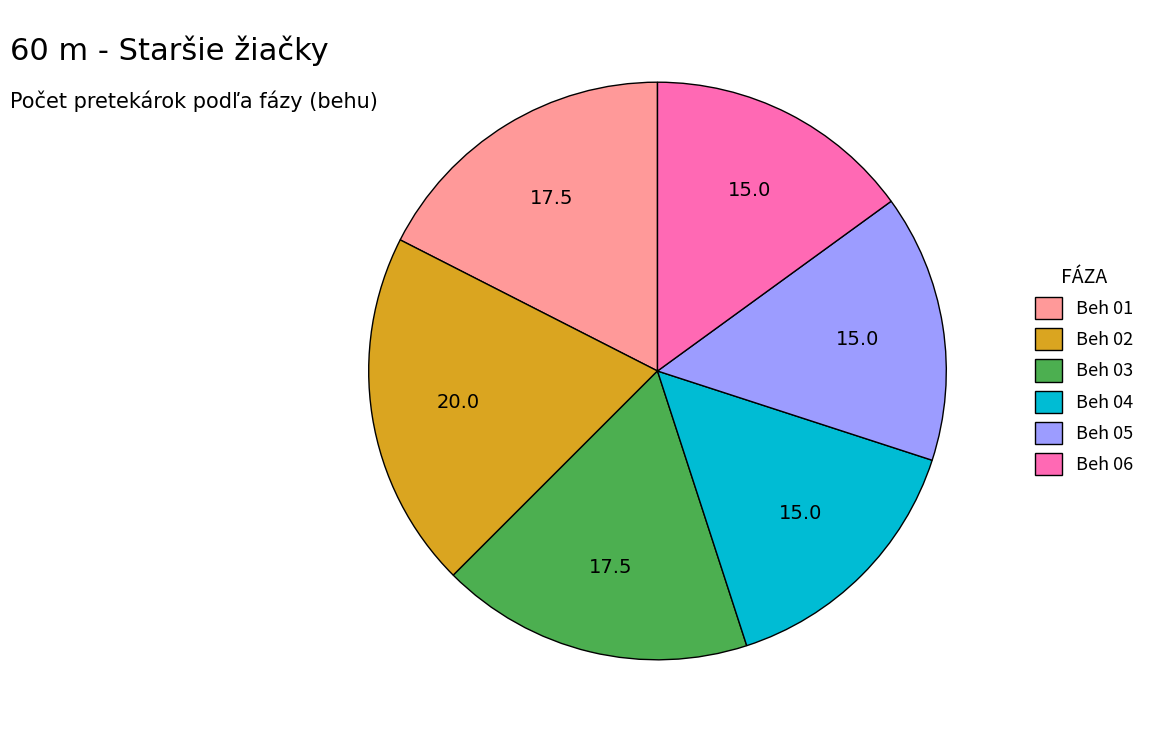

Combined, do Beh 03 and Beh 05 account for over 50%?

No